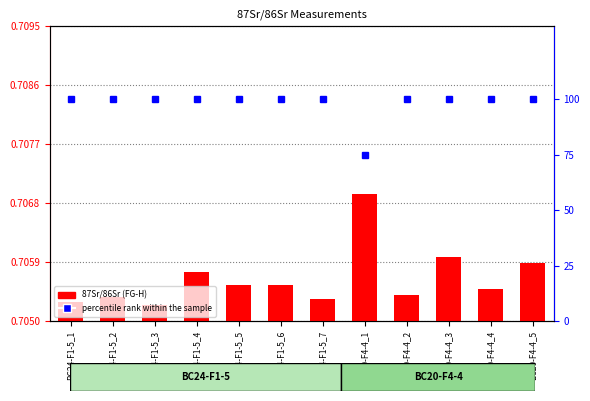

Count the values in the range 0 to 1.

12